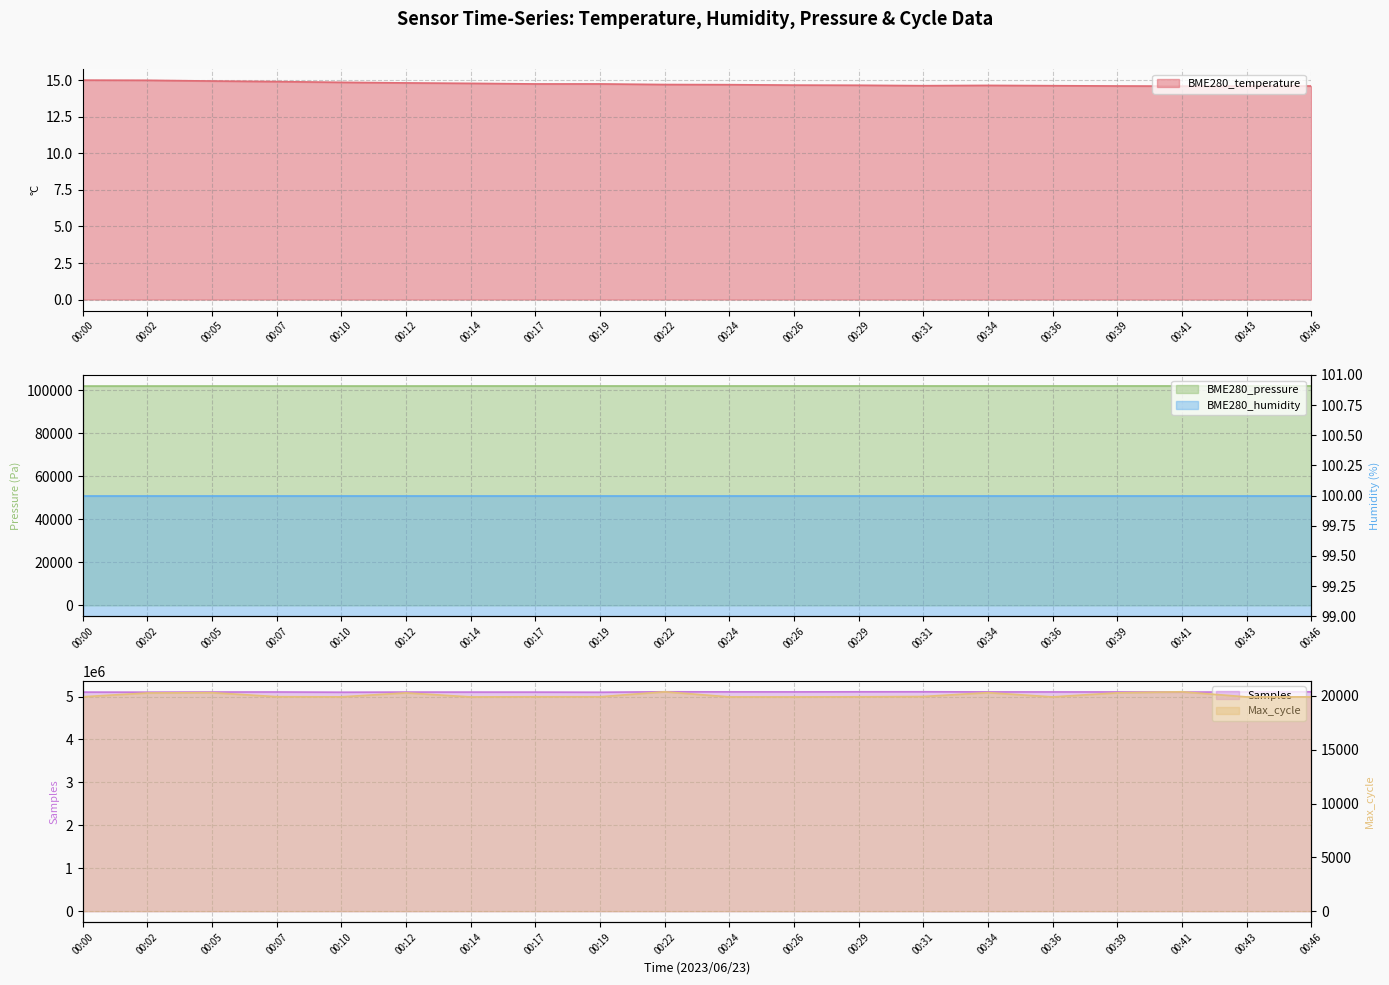

Reading left to right, transcribe all the data shown in this chart.

BME280_temperature: 15.0	15.0	14.9	14.9	14.9	14.8	14.8	14.8	14.8	14.7	14.7	14.7	14.7	14.6	14.7	14.6	14.6	14.6	14.6	14.6
BME280_pressure: 101858.0	101861.5	101868.2	101855.2	101864.5	101868.8	101881.6	101883.2	101882.4	101881.4	101881.4	101887.3	101887.3	101889.8	101890.7	101895.8	101894.9	101898.3	101903.5	101909.6
Samples: 5103066.0	5101508.0	5104941.0	5105881.0	5100391.0	5103823.0	5103247.0	5102774.0	5100009.0	5110668.0	5108912.0	5108091.0	5110274.0	5110985.0	5107712.0	5107116.0	5106763.0	5103066.0	5106172.0	5110068.0
Max_cycle: 19927.0	20279.0	20309.0	19935.0	19920.0	20289.0	19912.0	19928.0	19928.0	20391.0	19915.0	19912.0	19924.0	19951.0	20309.0	19916.0	20293.0	20392.0	19916.0	19916.0